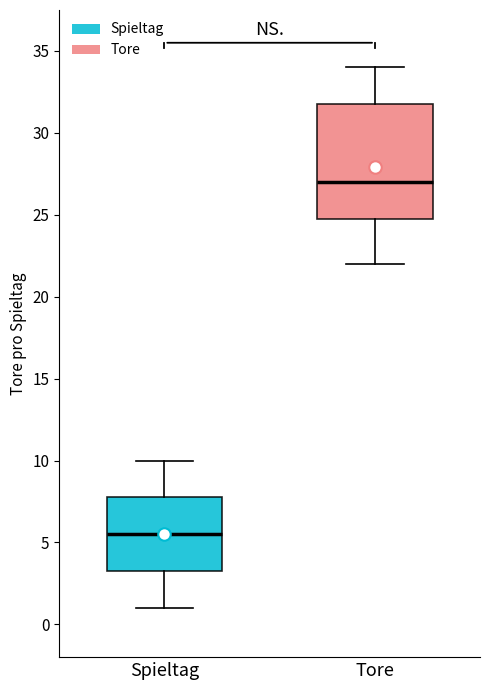

Which box is the tallest, from its lower edge to its upper edge?

Tore